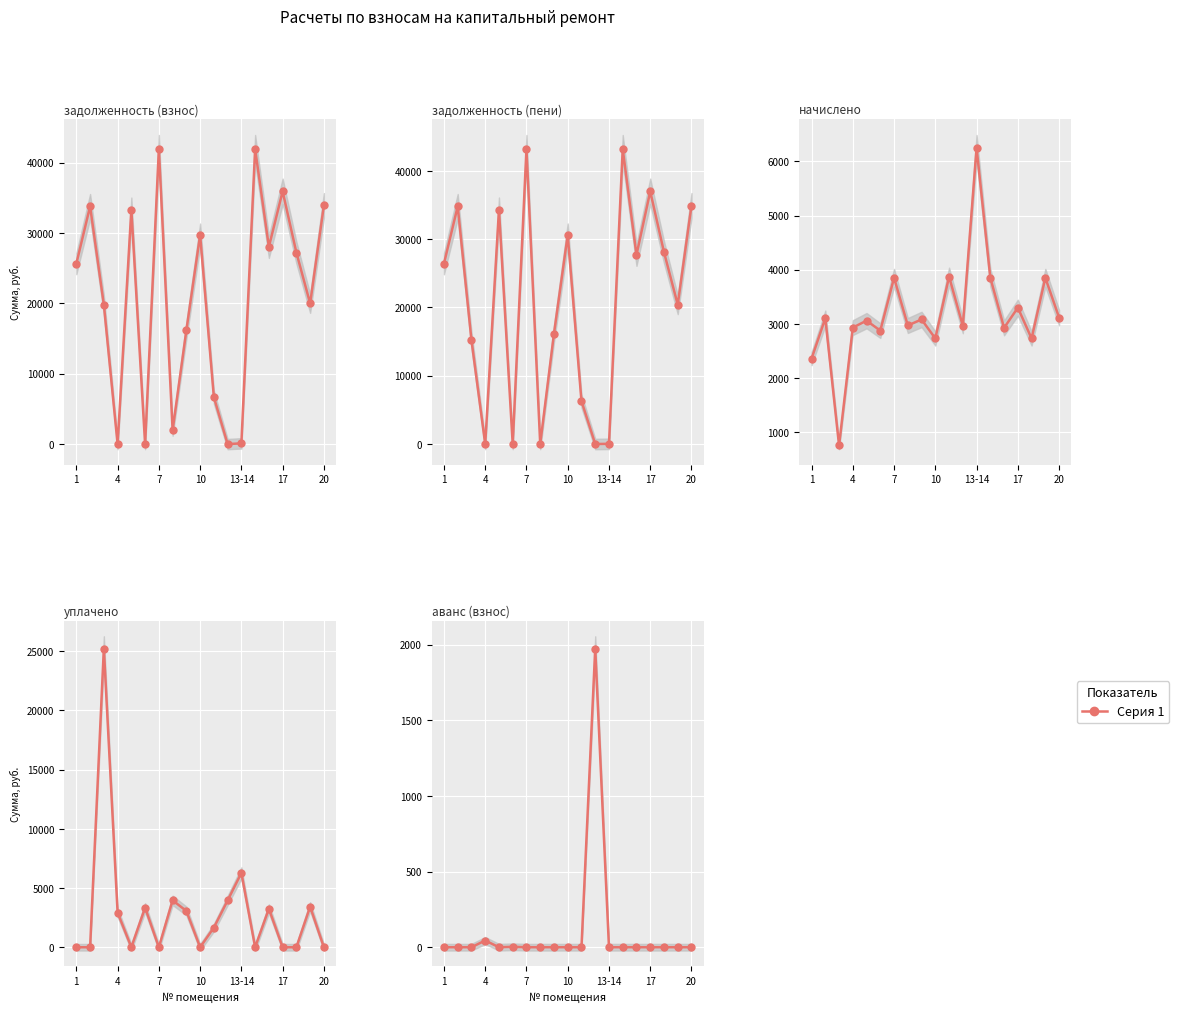

Does the chart display data point markers on the line(s)?

Yes